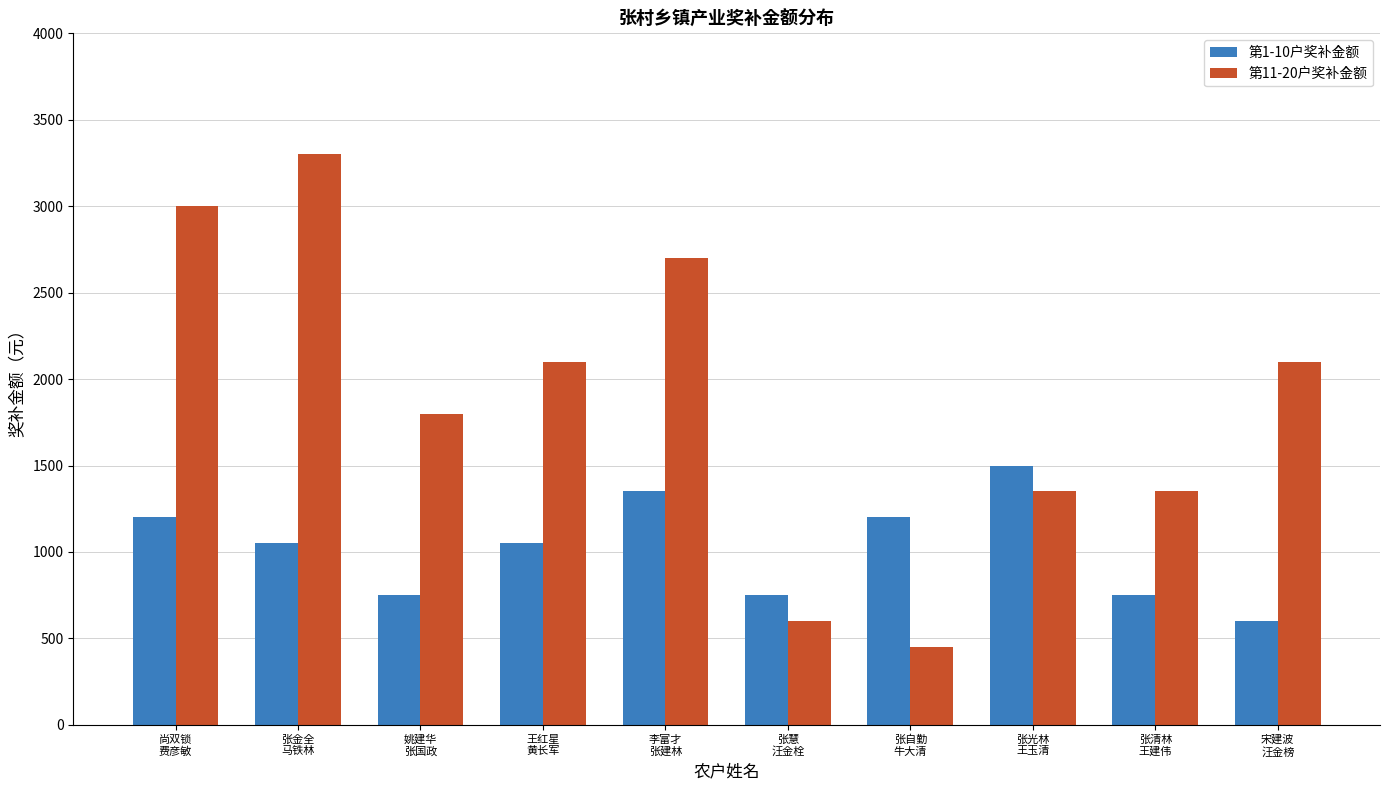

Which category has the lowest value in the 第11-20户奖补金额 series?

张自勤
牛大清